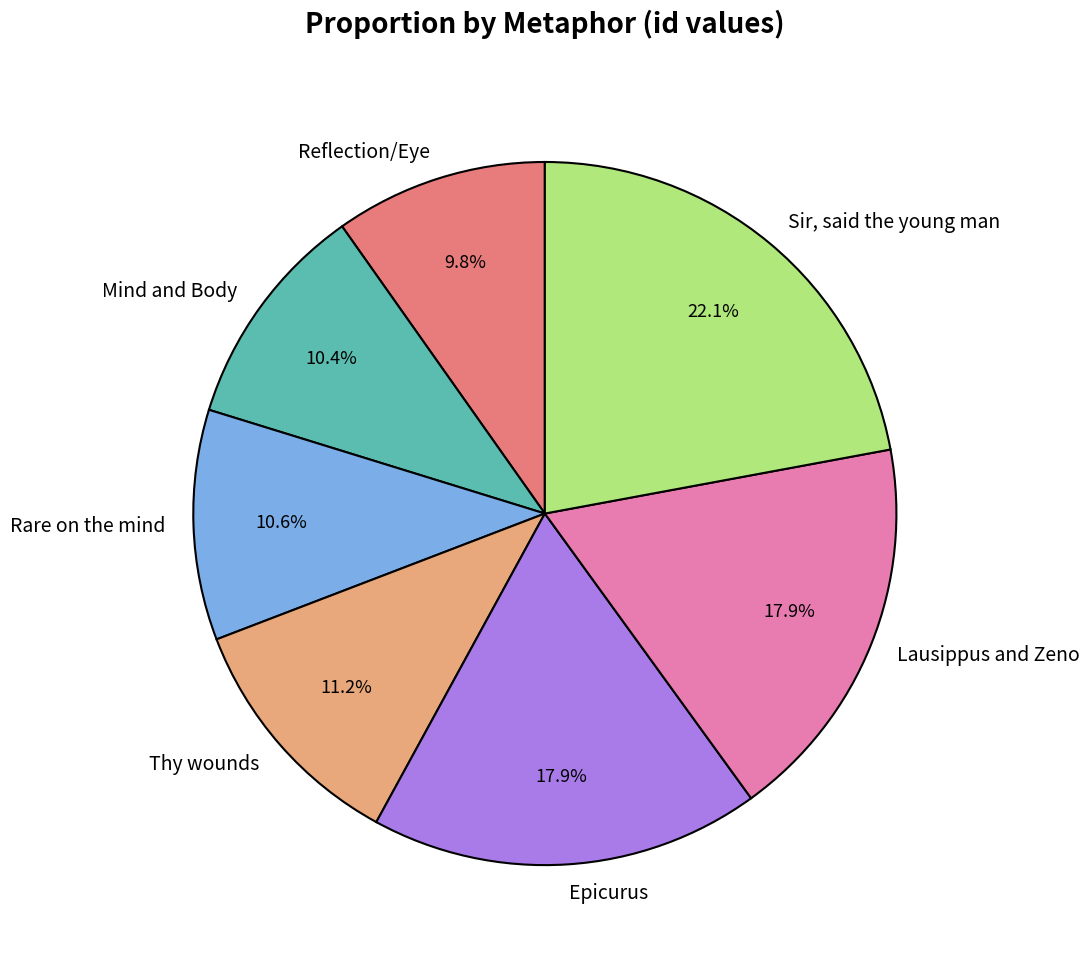

How many slices are in this pie chart?

7